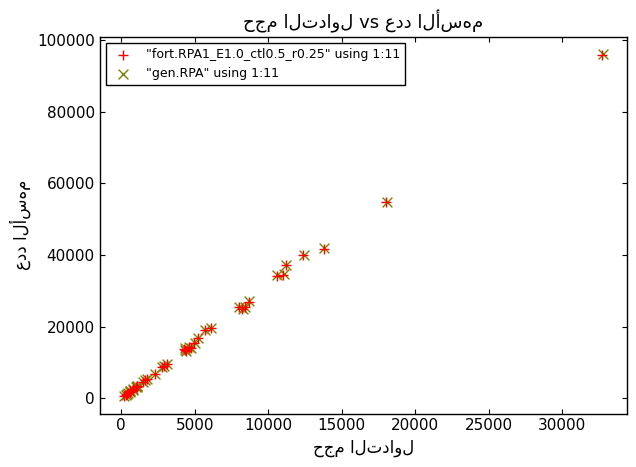

Which series has the largest Y range (max minus min)?

"gen.RPA" using 1:11